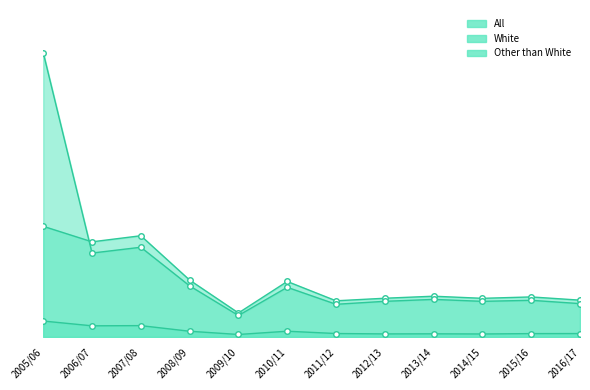

What is the label of the 2nd point from the right?

2015/16